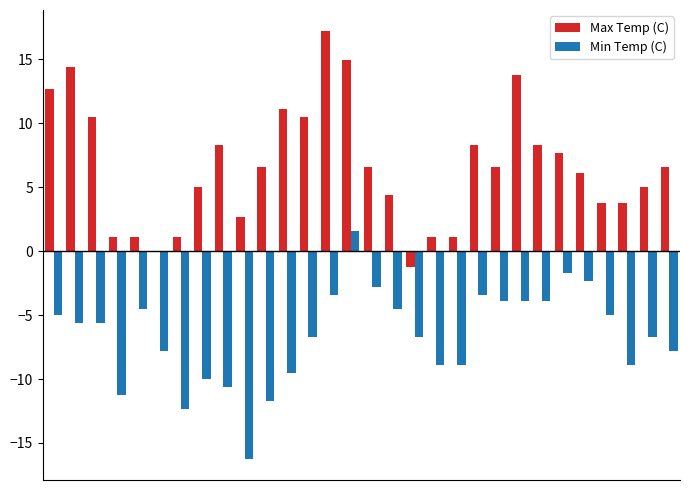

Which series has the largest total across all categories?

Max Temp (C)